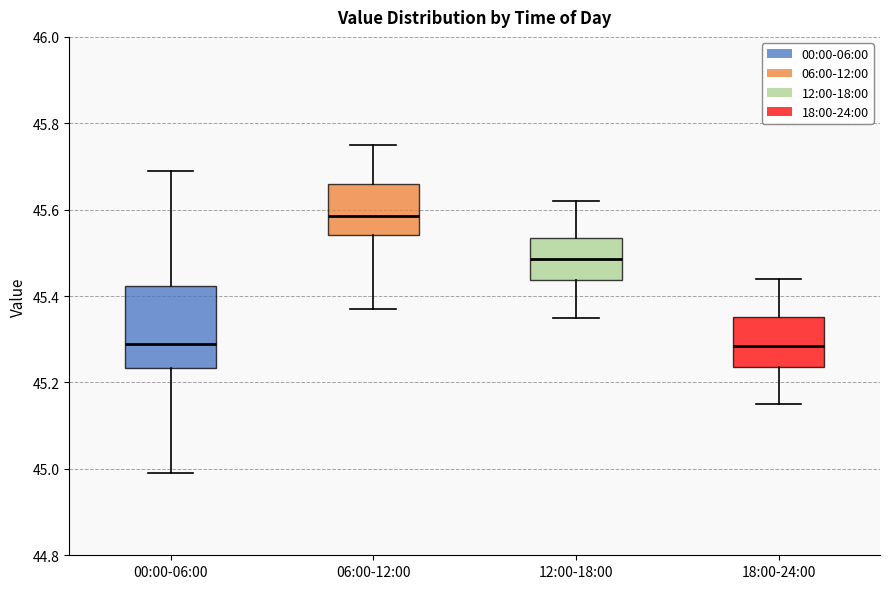

Reading left to right, read every box against the y-axis: the position of its median line, the range the box covers, and the ends of its whiskers. The values are not printed on the chart, so give them approximately, as read against the axis.

00:00-06:00: median 45.30, box 45.24 to 45.42, whiskers 45.00 to 45.70
06:00-12:00: median 45.58, box 45.54 to 45.66, whiskers 45.38 to 45.76
12:00-18:00: median 45.48, box 45.44 to 45.54, whiskers 45.36 to 45.62
18:00-24:00: median 45.28, box 45.24 to 45.36, whiskers 45.16 to 45.44